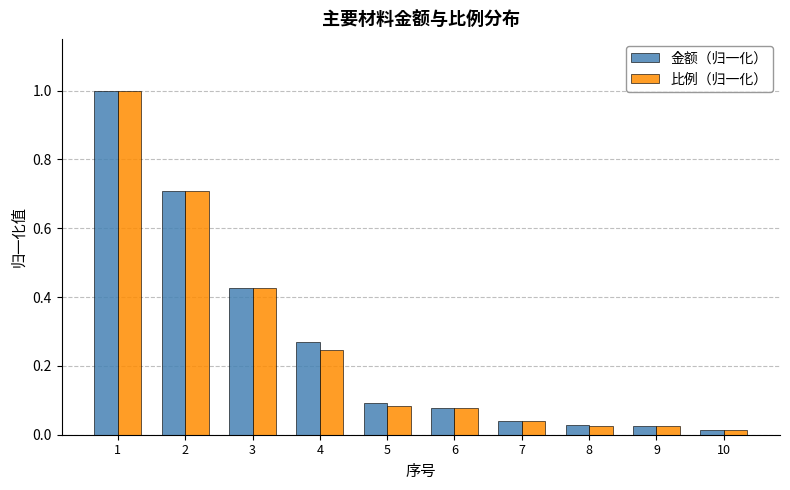

Between 3 and 8, which series saw the biggest shift?

比例（归一化）